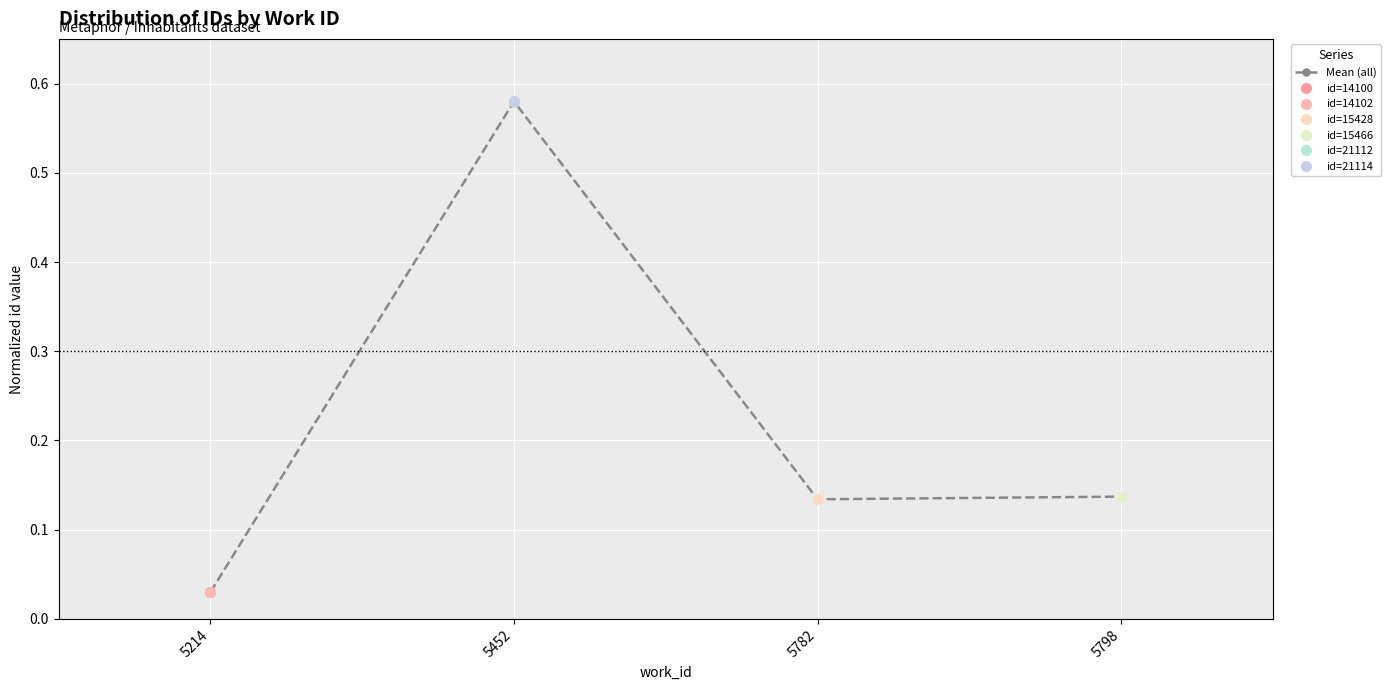

Which label corresponds to the largest value in the chart?

5452